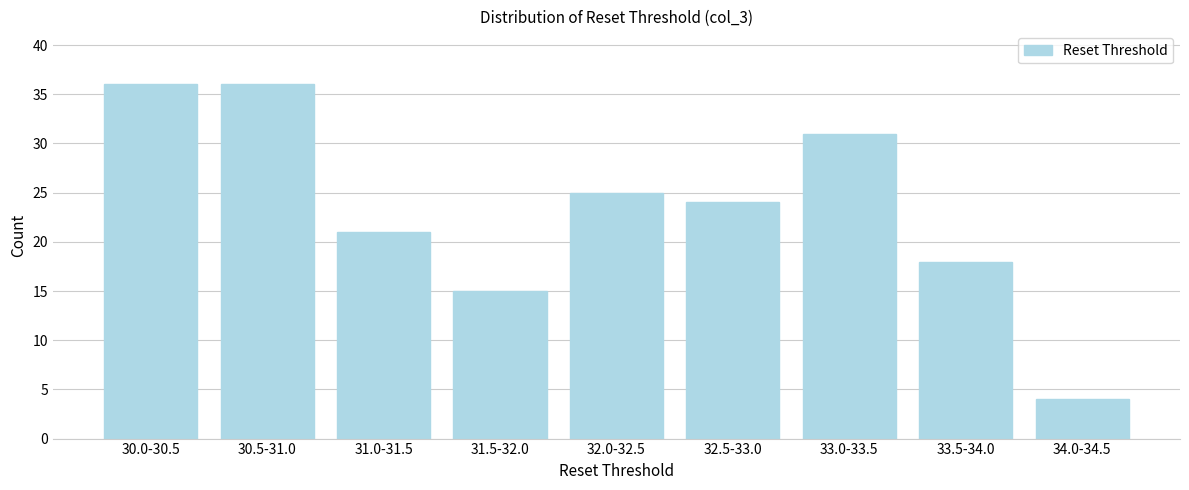

Reading right to left, transcribe all the data shown in this chart.

34.0-34.5=4	33.5-34.0=18	33.0-33.5=31	32.5-33.0=24	32.0-32.5=25	31.5-32.0=15	31.0-31.5=21	30.5-31.0=36	30.0-30.5=36